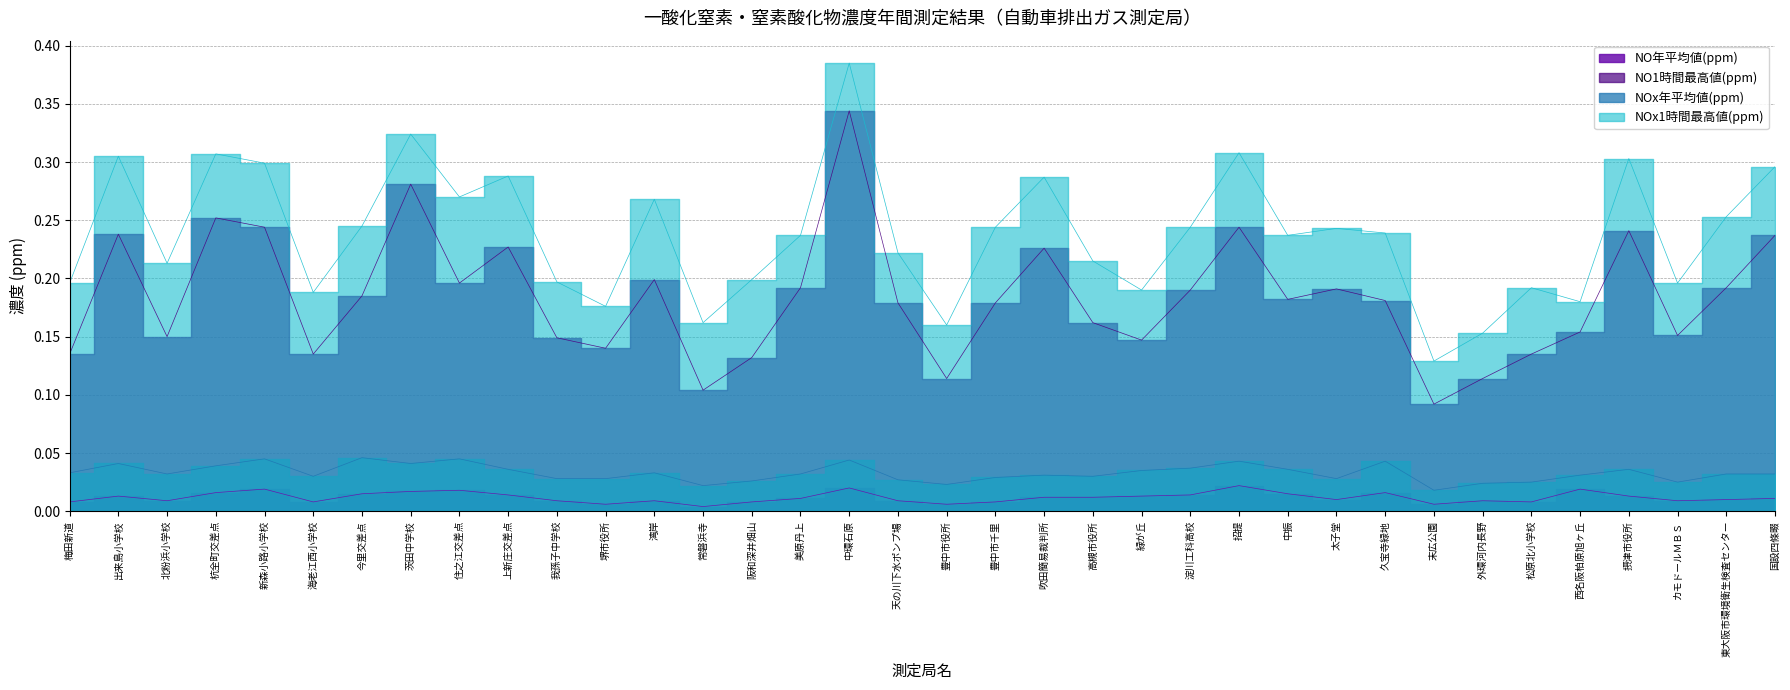

What is the sum of all NOx1時間最高値(ppm) values?

8.6